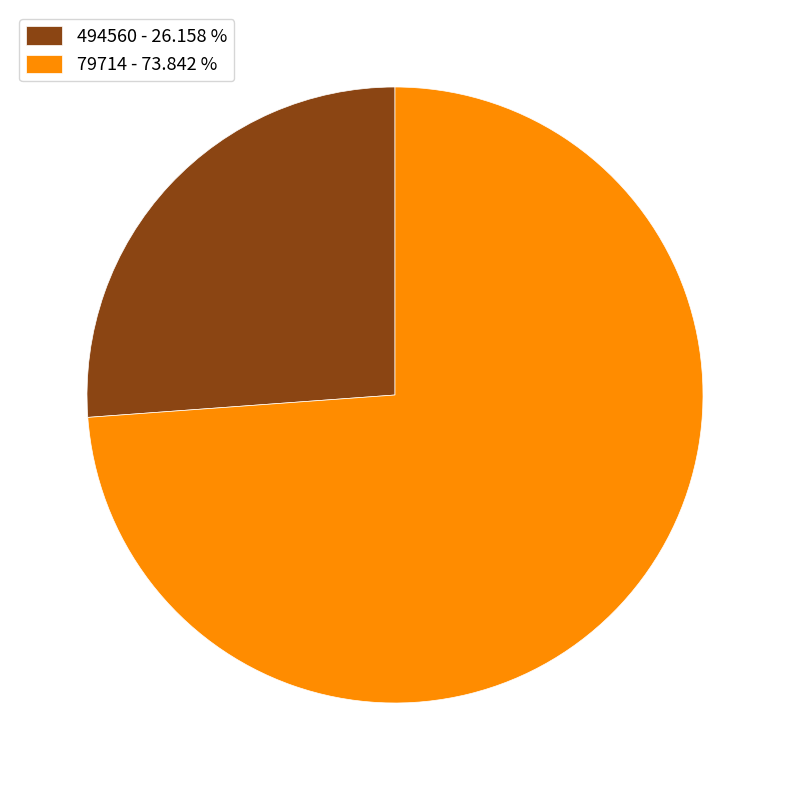

Do 79714 - 73.842 % and 494560 - 26.158 % together represent more than half of the pie?

Yes